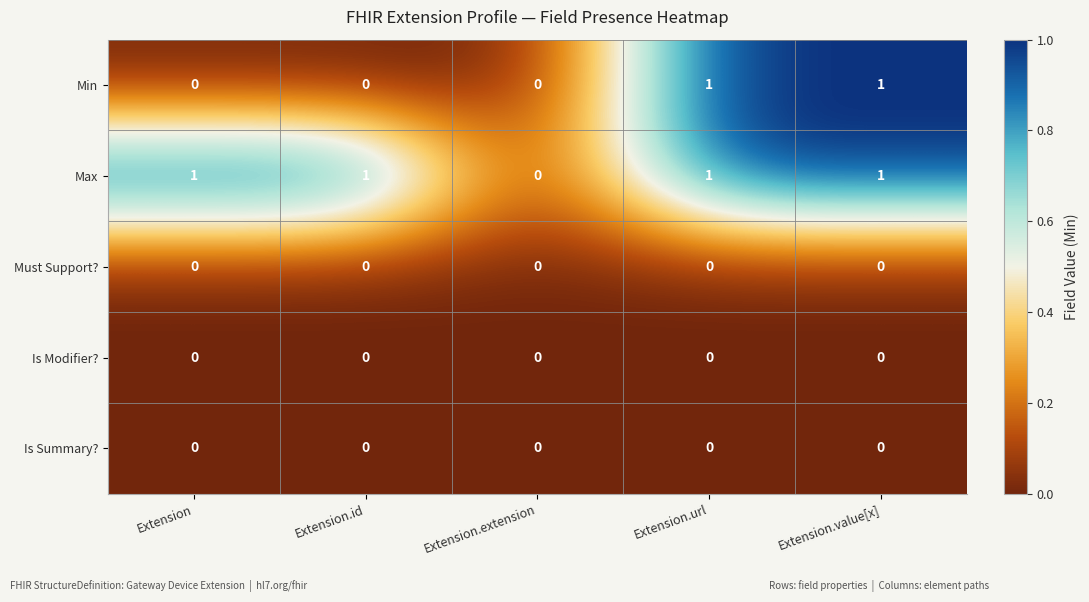

True or false: Max has a value of 1 at Extension.id.

True